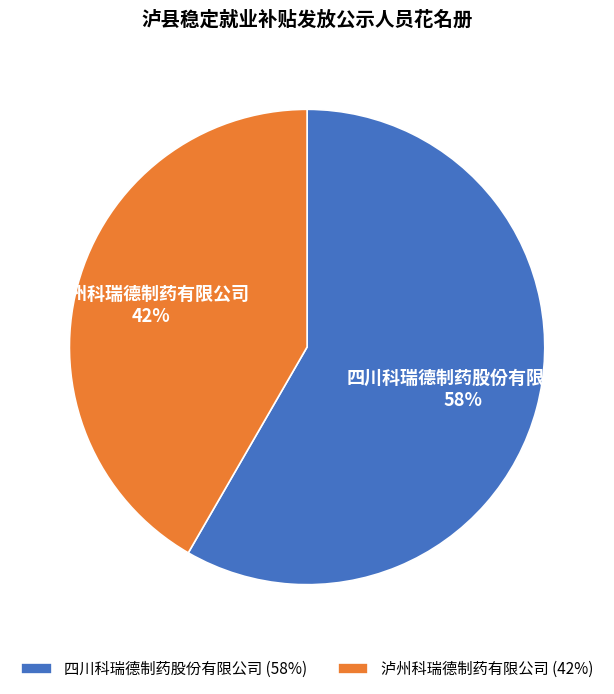

To the nearest percent, what percentage of the pie is 四川科瑞德制药股份有限公司?

58%